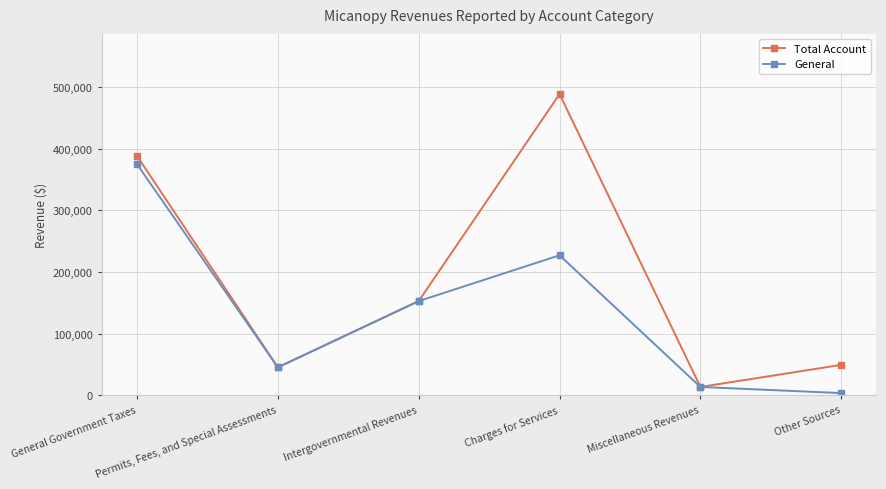

Is it true that General equals 120478 at Charges for Services?

False